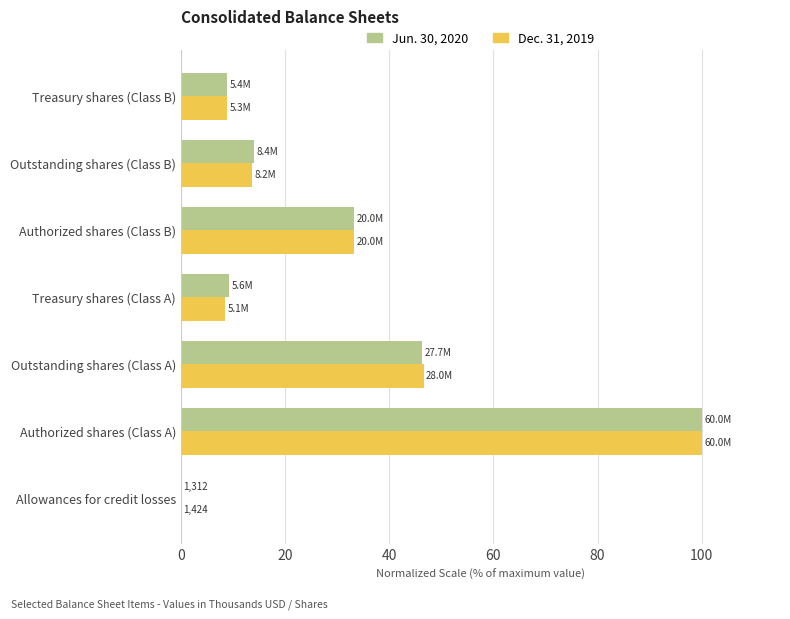

Between Outstanding shares (Class A) and Treasury shares (Class B), which series saw the biggest shift?

Dec. 31, 2019